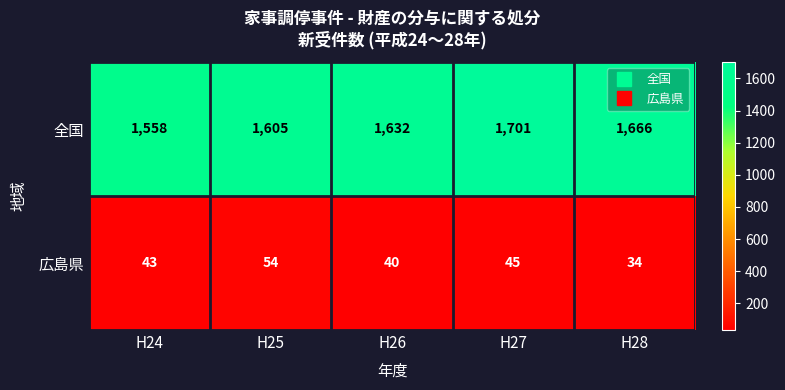

Which label corresponds to the largest value in the chart?

H27